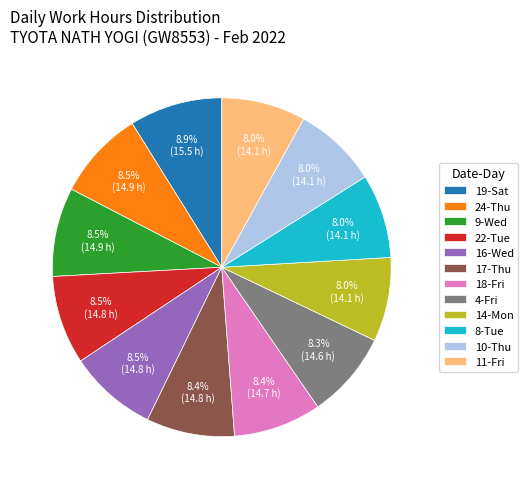

Is the sum of 22-Tue and 4-Fri greater than half?

No